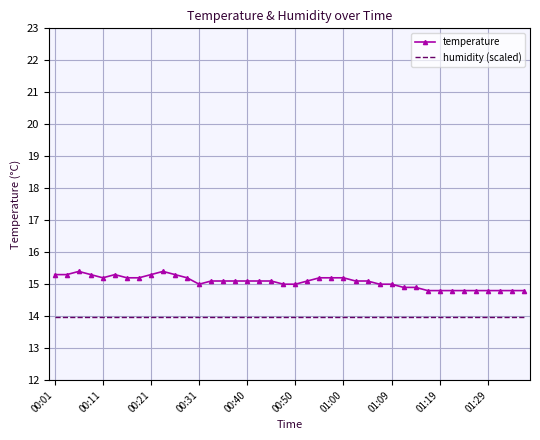

What are all the series names shown in the legend?

temperature, humidity (scaled)